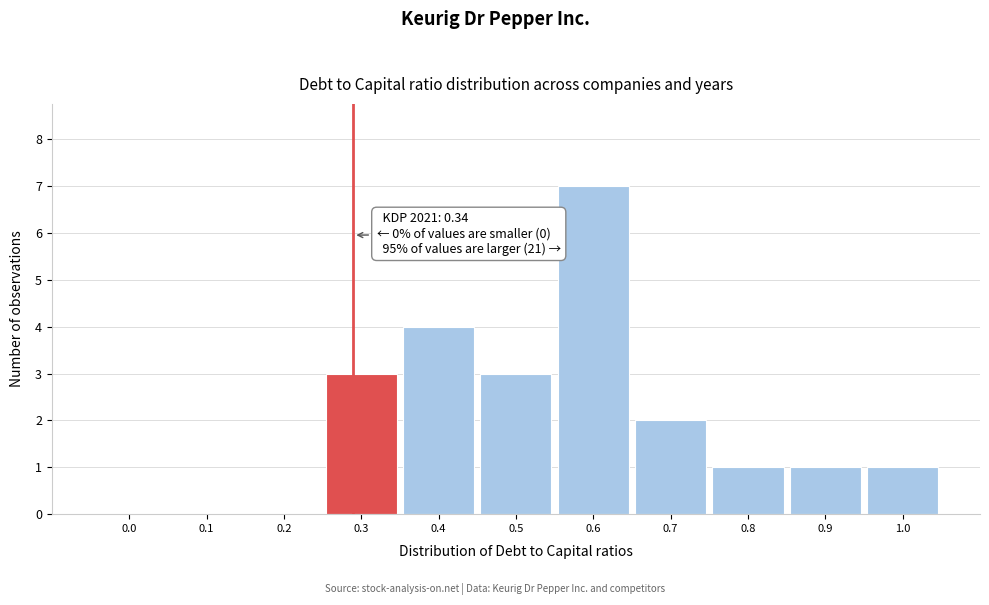

Reading right to left, what are all the values shown in this chart?

1.0=1	0.9=1	0.8=1	0.7=2	0.6=7	0.5=3	0.4=4	0.3=3	0.2=0	0.1=0	0.0=0